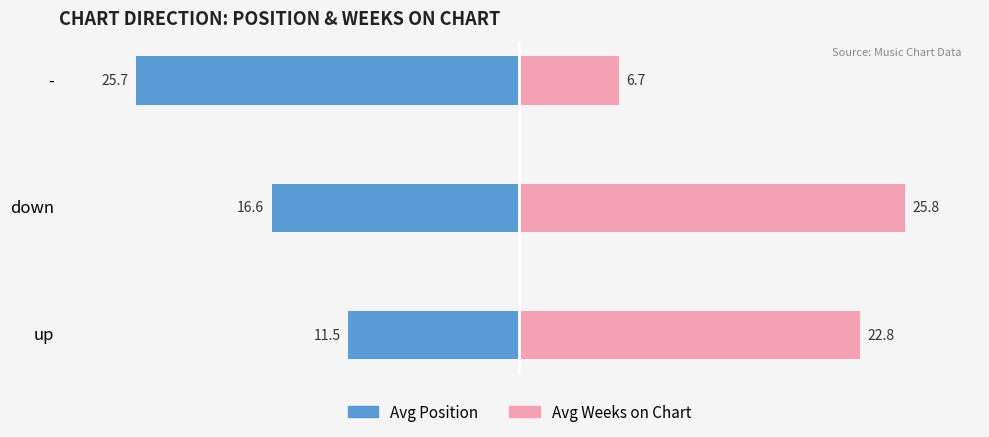

Rank the series at down from highest to lowest value.

Avg Weeks on Chart, Avg Position